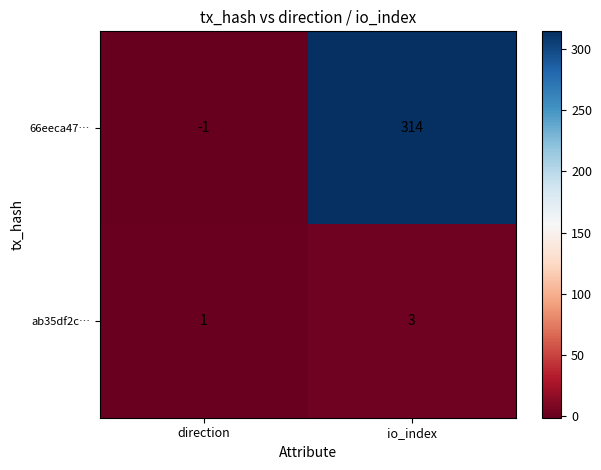

What is the sum of all 66eeca47… values?

313